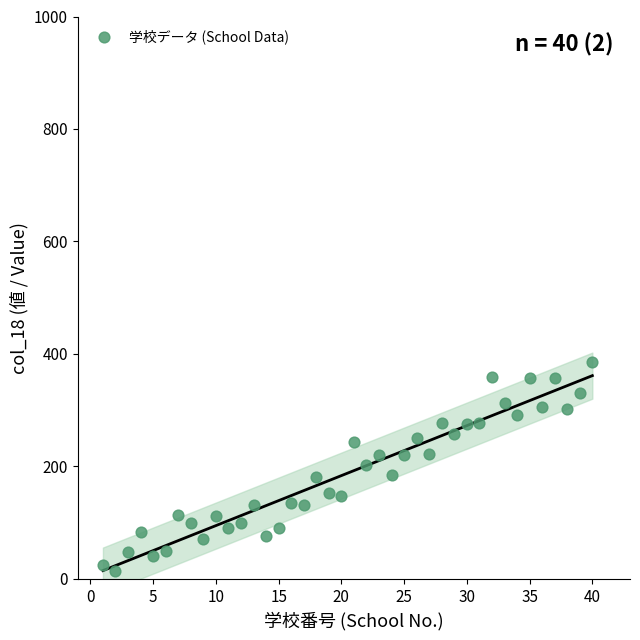

What is the range of Y values (max minus min)?

371.1